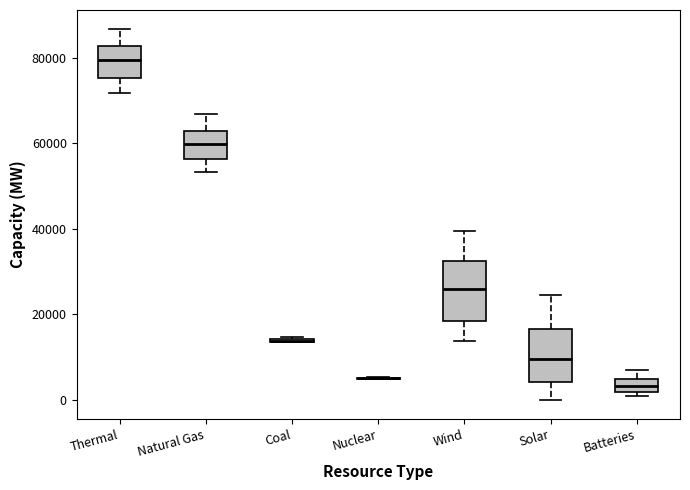

Reading left to right, transcribe this box plot: for each box, give where its median line is, the range the box spans, and where its two whiskers end, as read against the y-axis. The values are not printed on the chart, so give them approximately, as read against the axis.

Thermal: median 80000, box 76000 to 82000, whiskers 72000 to 86000
Natural Gas: median 60000, box 56000 to 62000, whiskers 54000 to 66000
Coal: box collapsed to a line at 14000, whiskers 14000 to 14000
Nuclear: box collapsed to a line at 6000, whiskers 4000 to 6000
Wind: median 26000, box 18000 to 32000, whiskers 14000 to 40000
Solar: median 10000, box 4000 to 16000, whiskers 0 to 24000
Batteries: median 4000 (inside the box), box 2000 to 4000, whiskers 0 to 6000